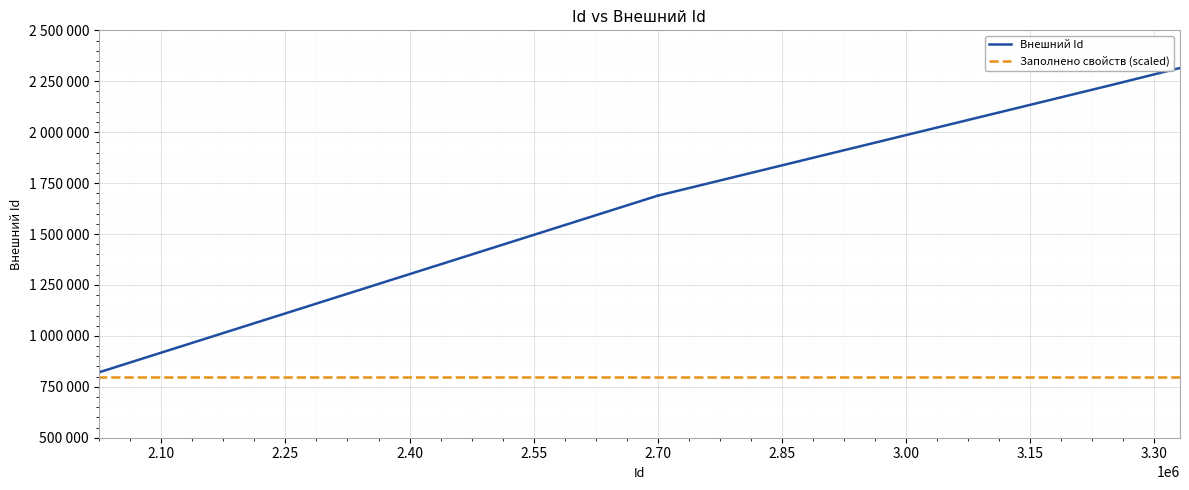

What is the label of the 10th point from the right?

3.30